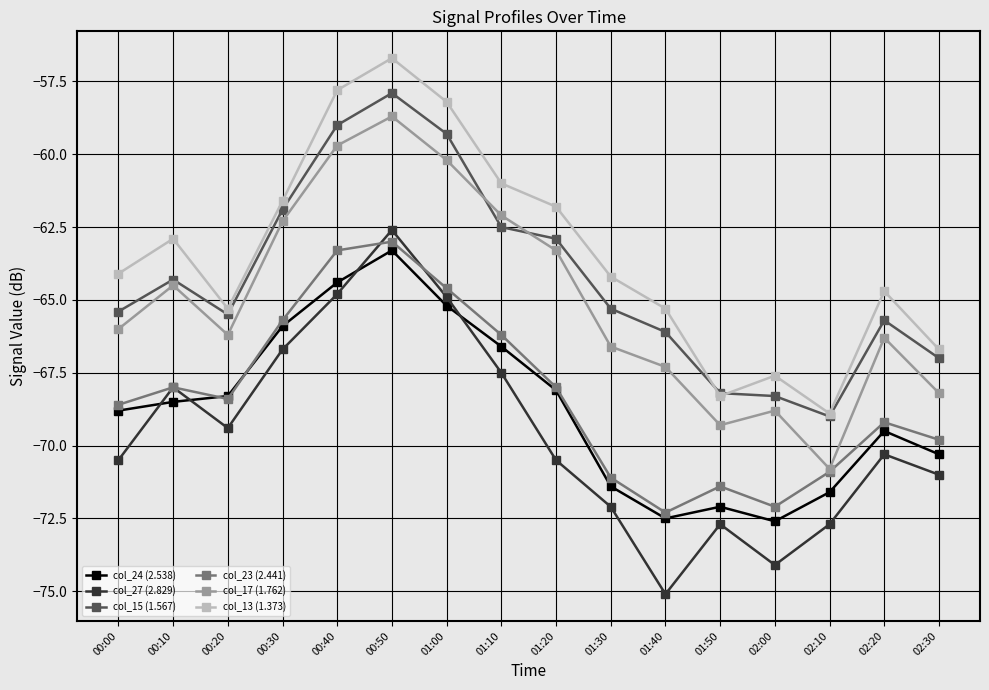

List the series in order of their peak value, lowest first.

col_24 (2.538), col_23 (2.441), col_27 (2.829), col_17 (1.762), col_15 (1.567), col_13 (1.373)